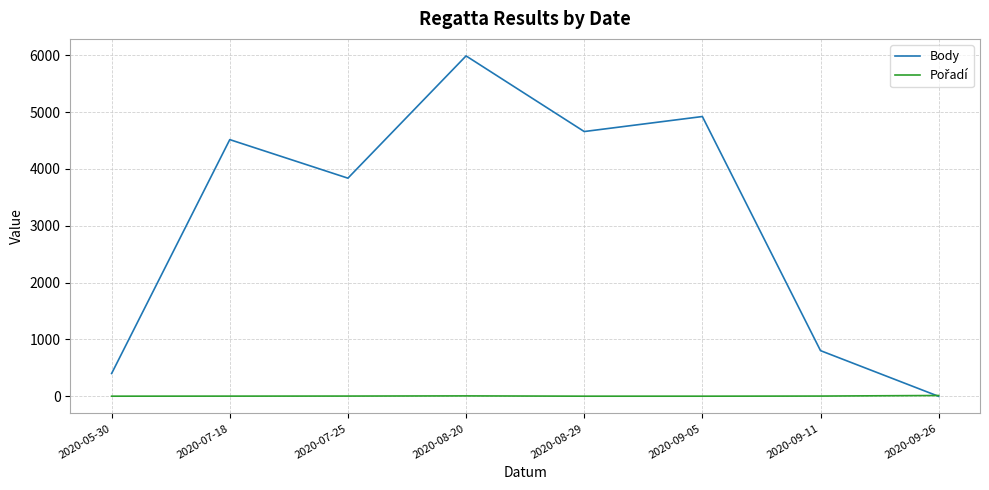

True or false: Body has more than 0 interior local peaks.

True